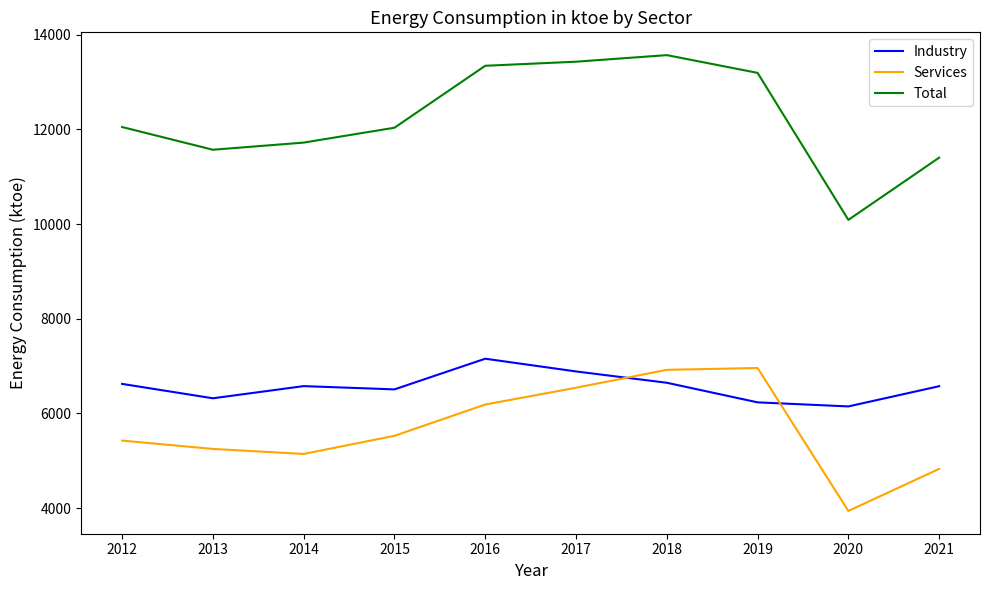

True or false: Industry has more than 2 interior local peaks.

False